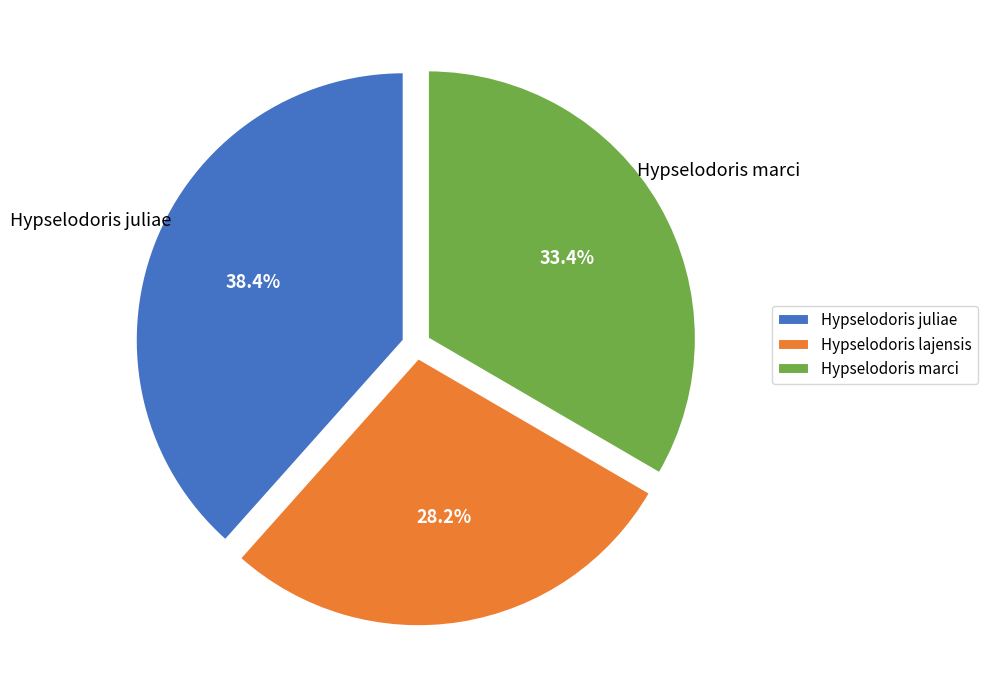

Which slice is the smallest?

Hypselodoris lajensis